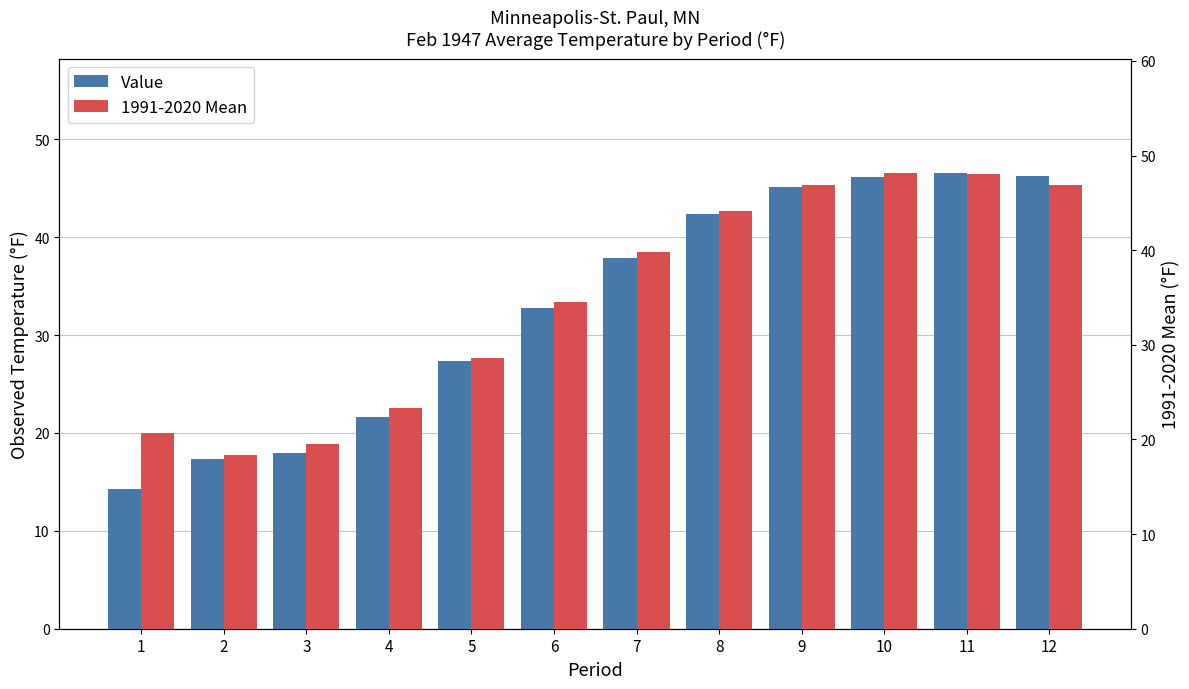

At which label is Value closest to 30?

5